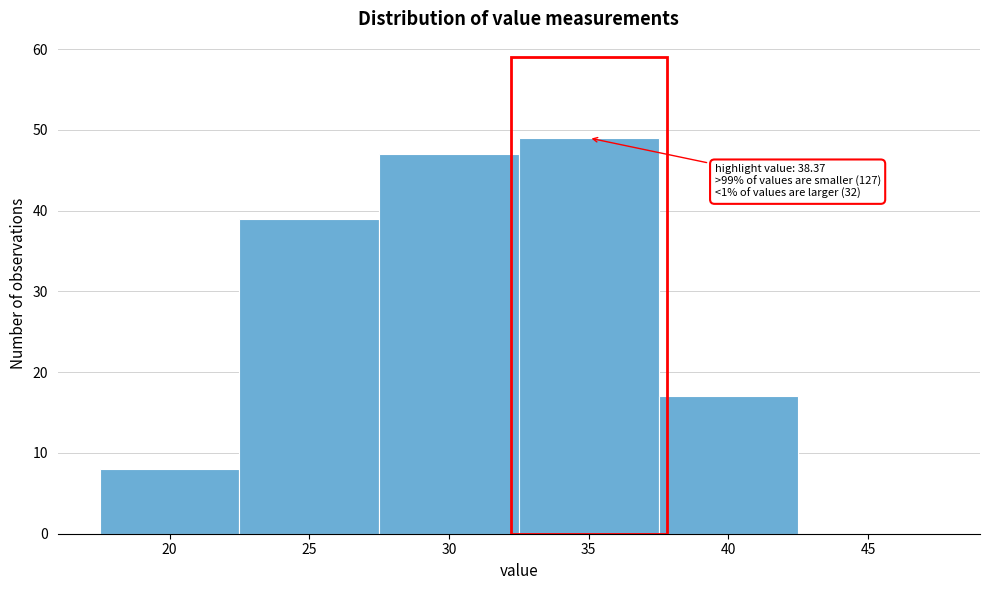

Reading left to right, extract all data points from this chart.

20=8	25=39	30=47	35=49	40=17	45=0